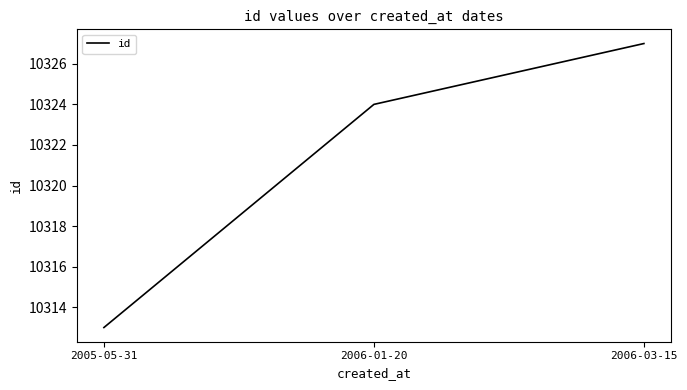

Read the value at 2006-01-20, to the nearest 10.

10320